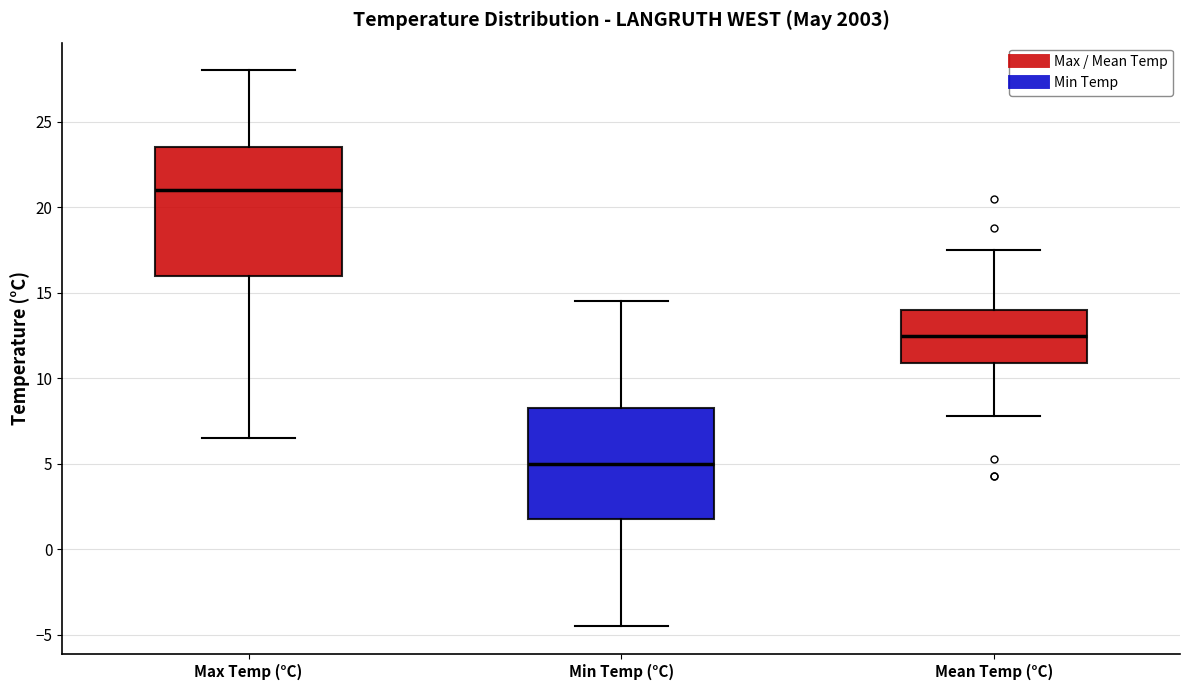

Where does the median line of the box for Max Temp (°C) sit on the y-axis? The values are not printed on the chart, so give them approximately, as read against the axis.

21.0